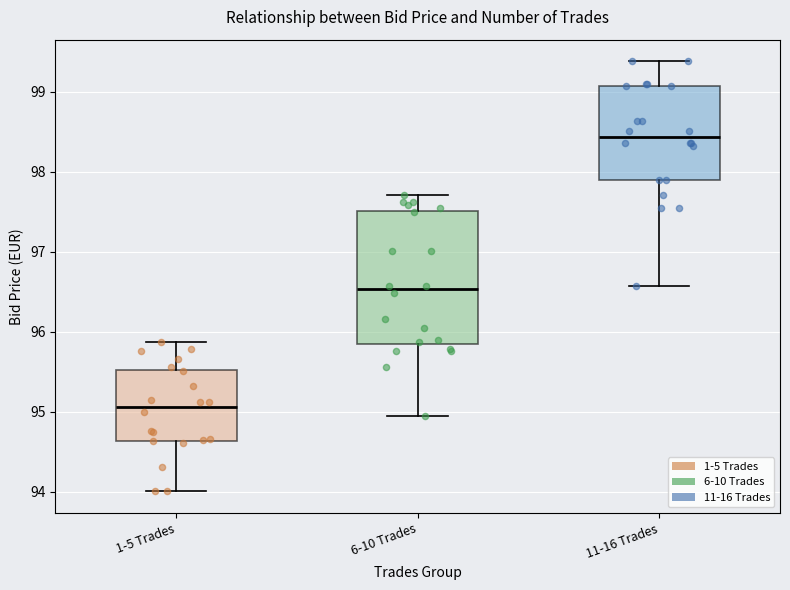

Which box is the tallest, from its lower edge to its upper edge?

6-10 Trades